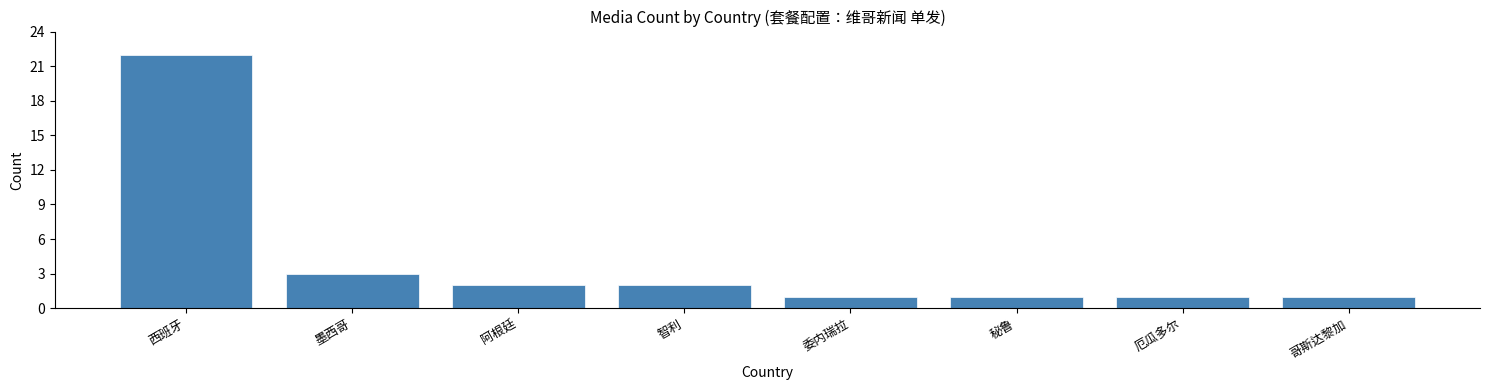

Reading left to right, transcribe all the data shown in this chart.

西班牙=22	墨西哥=3	阿根廷=2	智利=2	委内瑞拉=1	秘鲁=1	厄瓜多尔=1	哥斯达黎加=1